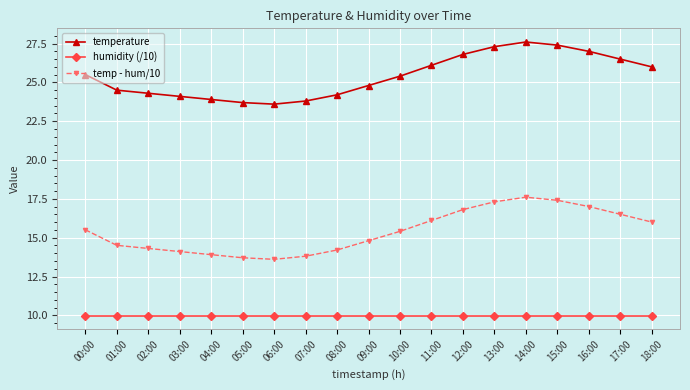

True or false: temperature has more than 0 points higher than both neighbors.

True